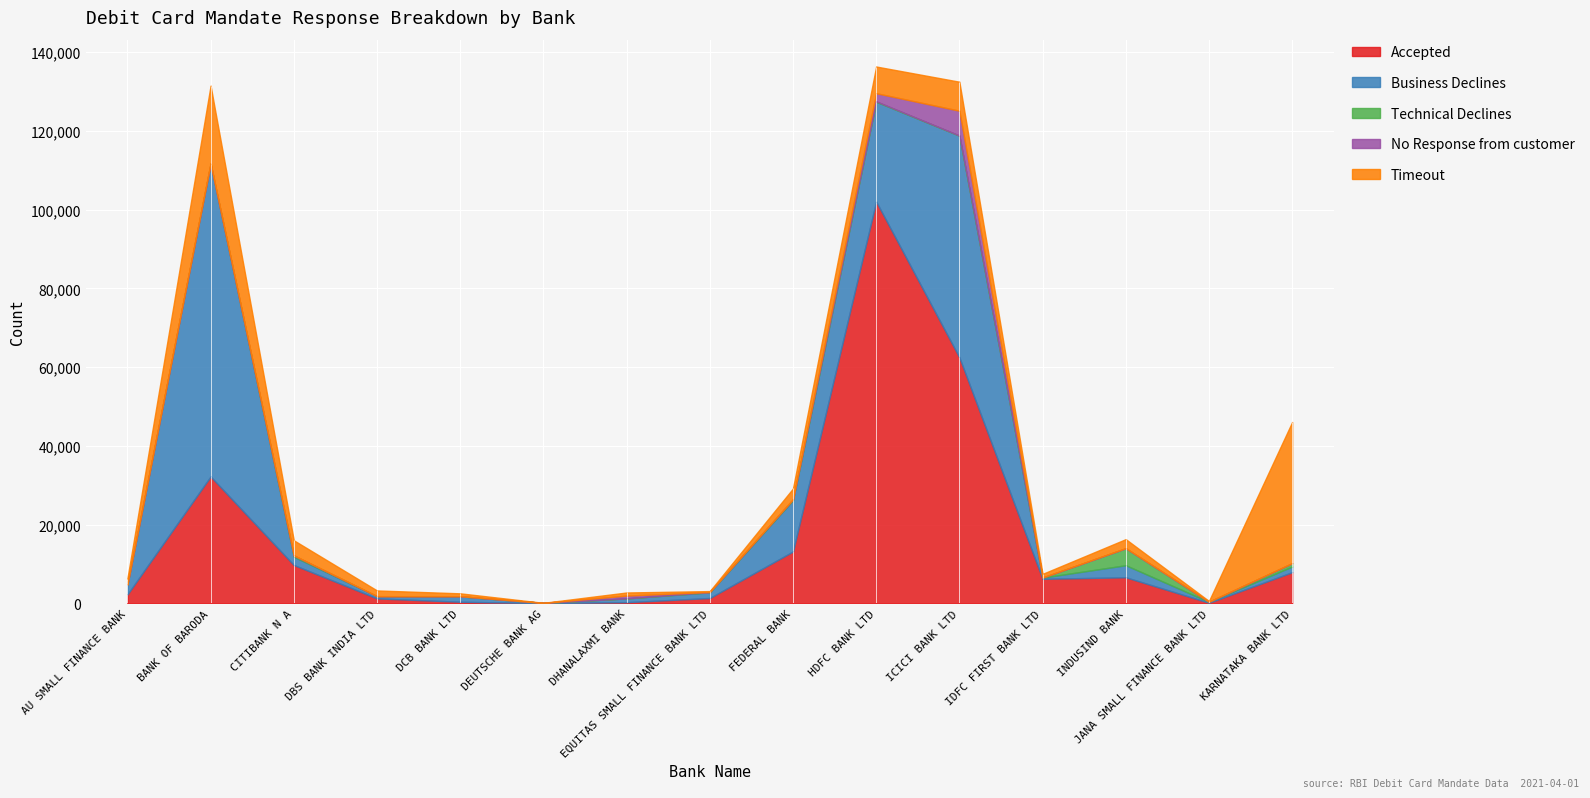

What are all the series names shown in the legend?

Accepted, Business Declines, Technical Declines, No Response from customer, Timeout